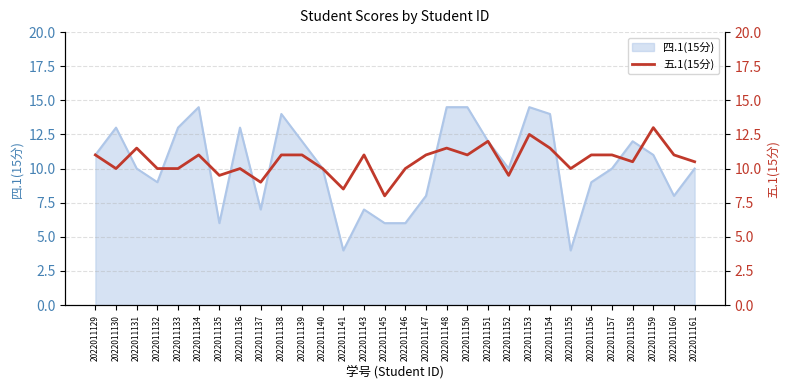

Is it true that 四.1(15分) equals 3.0 at 2022011130?

False